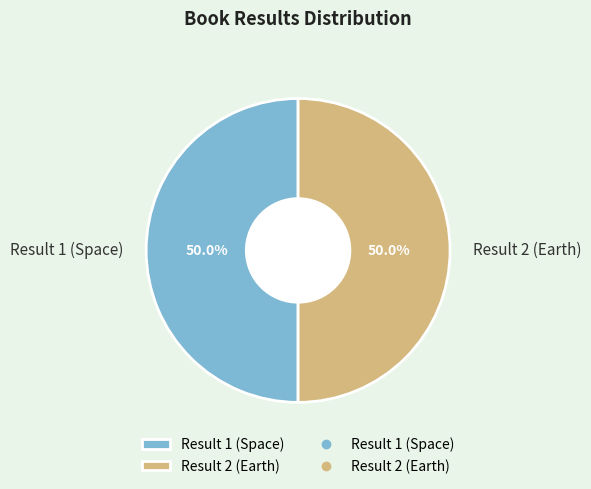

To the nearest percent, what percentage of the pie is Result 2 (Earth)?

50%